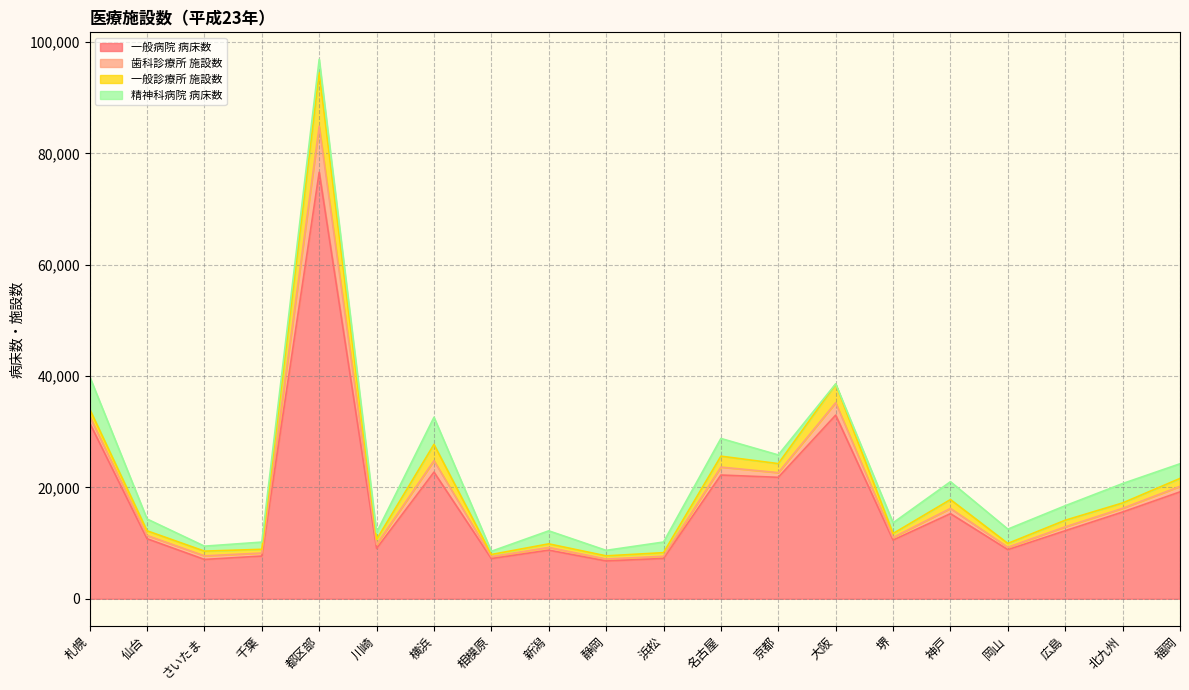

List the series in order of their peak value, highest first.

一般病院 病床数, 一般診療所 施設数, 歯科診療所 施設数, 精神科病院 病床数